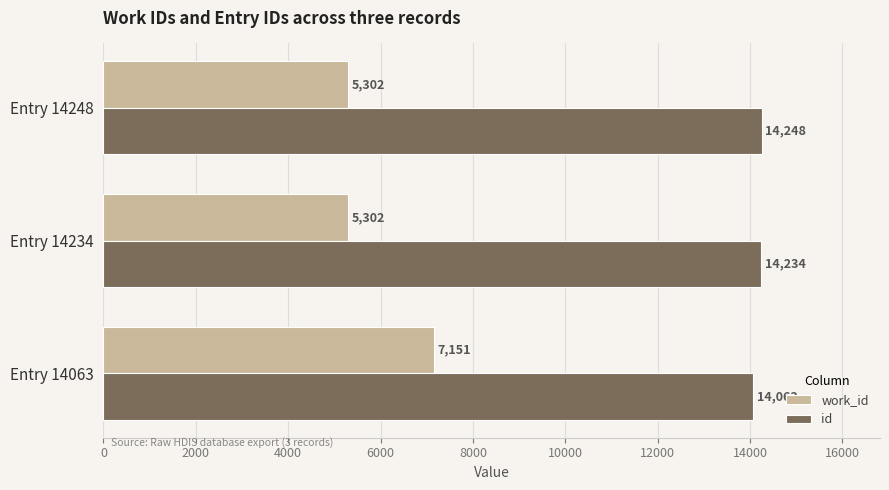

At how many categories does at least one series exceed 11573?

3